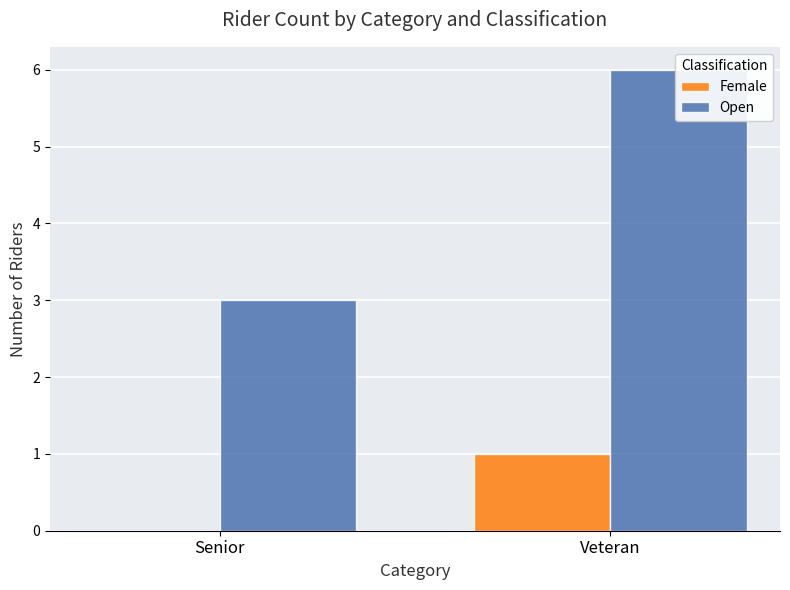

Are the bars horizontal?

No